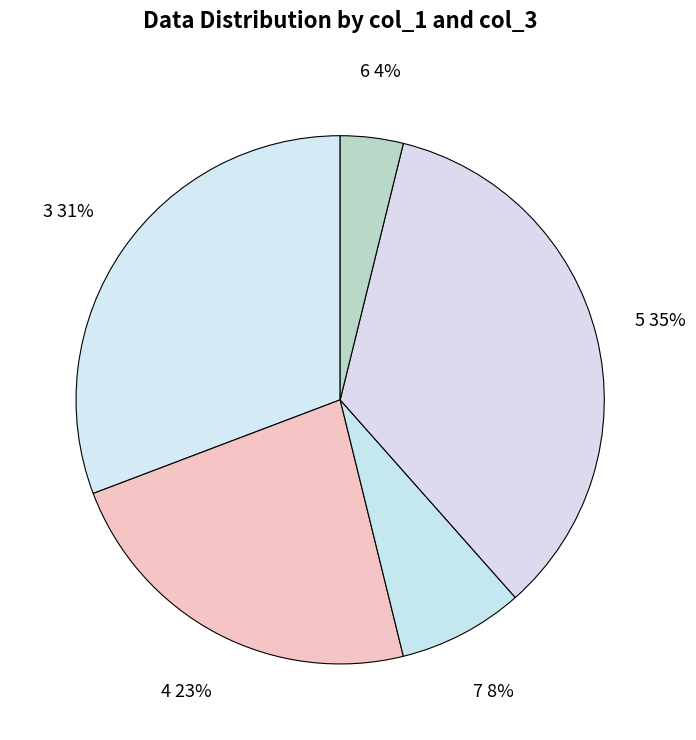

Which has a higher value, 7 or 3?

3